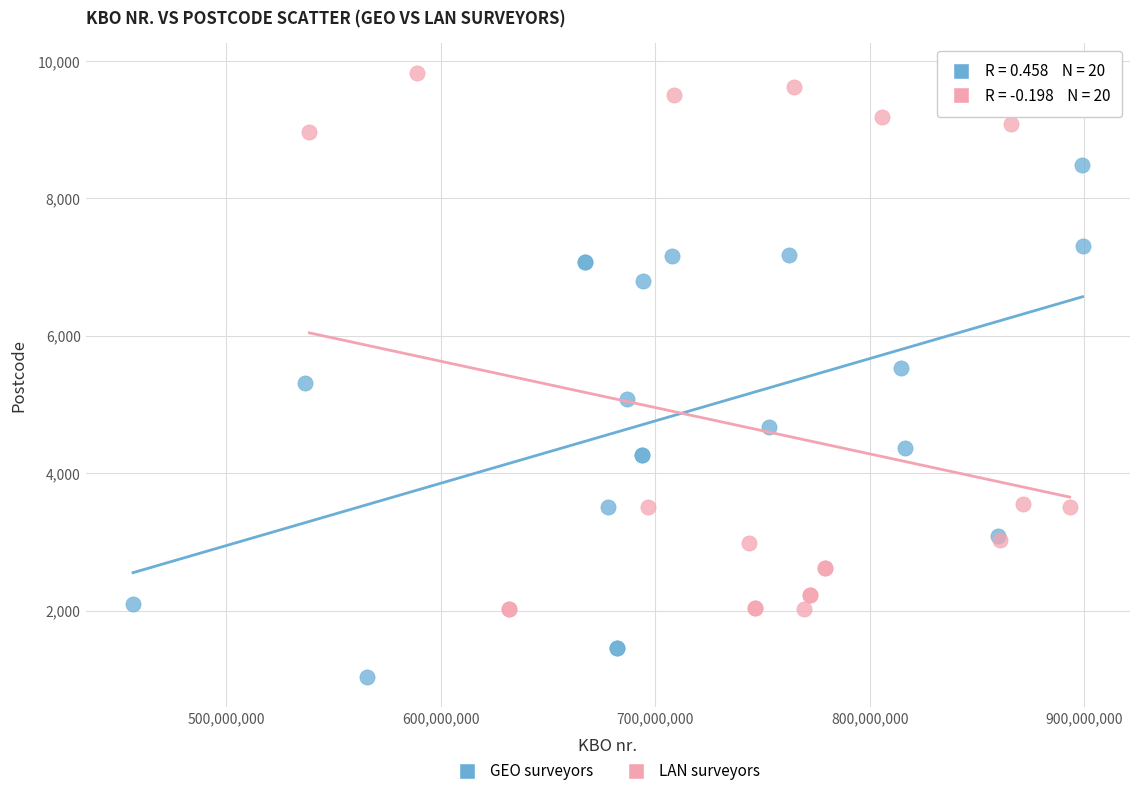

What are all the series names shown in the legend?

GEO surveyors, LAN surveyors